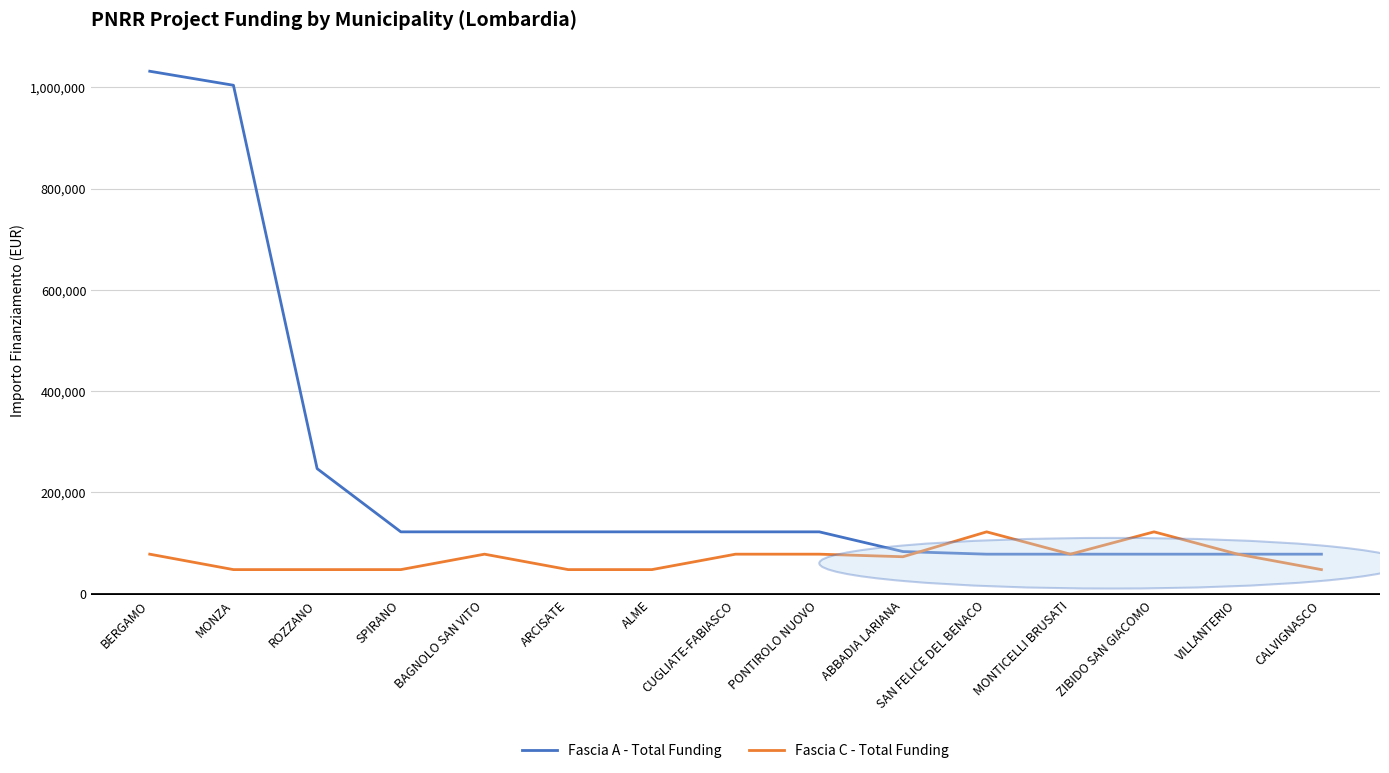

Is it true that Fascia A - Total Funding equals 77897 at ZIBIDO SAN GIACOMO?

True